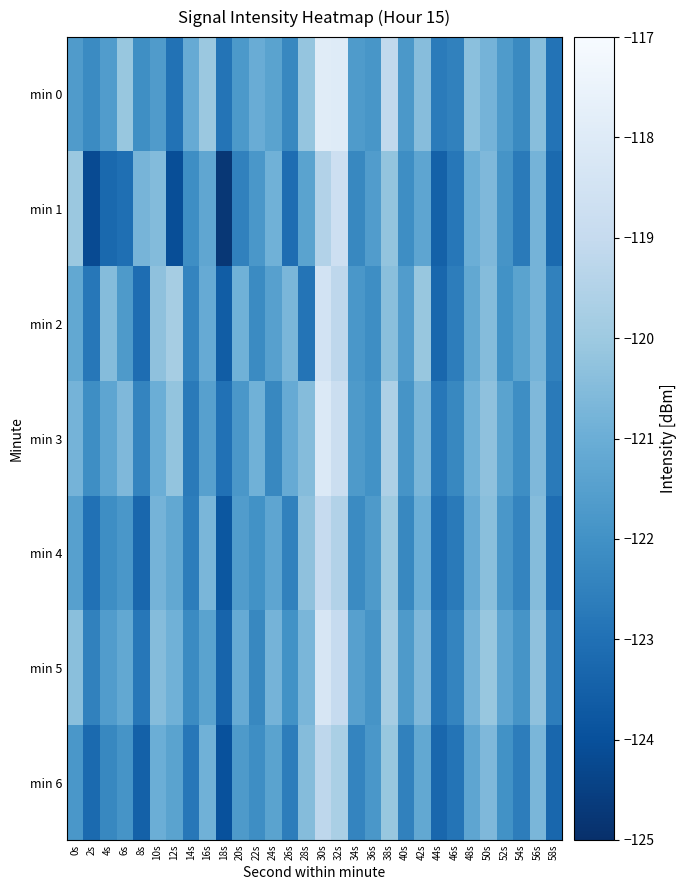

Reading left to right, what are all the values shown in this chart?

min 0: 0s=-121.6	2s=-122.2	4s=-121.6	6s=-120.1	8s=-122.1	10s=-121.6	12s=-122.9	14s=-121.1	16s=-120.0	18s=-122.9	20s=-121.7	22s=-121.0	24s=-121.4	26s=-122.3	28s=-120.2	30s=-117.9	32s=-118.0	34s=-121.7	36s=-121.8	38s=-119.1	40s=-121.8	42s=-120.4	44s=-122.7	46s=-122.5	48s=-120.4	50s=-120.8	52s=-121.7	54s=-122.2	56s=-120.4	58s=-122.9
min 1: 0s=-120.0	2s=-124.2	4s=-123.2	6s=-123.0	8s=-120.8	10s=-120.5	12s=-124.1	14s=-122.1	16s=-121.3	18s=-124.8	20s=-122.5	22s=-121.8	24s=-120.9	26s=-123.1	28s=-121.4	30s=-119.5	32s=-118.7	34s=-122.3	36s=-121.6	38s=-120.2	40s=-122.1	42s=-121.3	44s=-123.5	46s=-122.8	48s=-121.0	50s=-120.6	52s=-121.9	54s=-122.7	56s=-120.8	58s=-123.2
min 2: 0s=-121.2	2s=-122.8	4s=-120.5	6s=-121.7	8s=-123.1	10s=-120.3	12s=-119.8	14s=-122.4	16s=-121.1	18s=-123.6	20s=-120.9	22s=-122.2	24s=-121.5	26s=-120.7	28s=-122.9	30s=-118.5	32s=-119.2	34s=-121.8	36s=-122.1	38s=-120.4	40s=-121.6	42s=-120.1	44s=-123.3	46s=-122.6	48s=-121.2	50s=-120.5	52s=-122.0	54s=-121.4	56s=-120.8	58s=-122.5
min 3: 0s=-120.8	2s=-122.1	4s=-121.3	6s=-120.6	8s=-122.4	10s=-121.0	12s=-120.2	14s=-122.7	16s=-121.5	18s=-123.0	20s=-121.8	22s=-120.9	24s=-122.3	26s=-121.1	28s=-120.5	30s=-118.1	32s=-118.8	34s=-121.7	36s=-122.0	38s=-119.6	40s=-121.9	42s=-120.7	44s=-122.8	46s=-122.3	48s=-120.9	50s=-120.3	52s=-121.4	54s=-122.1	56s=-120.6	58s=-122.7
min 4: 0s=-121.5	2s=-123.0	4s=-122.1	6s=-121.8	8s=-123.3	10s=-120.8	12s=-121.2	14s=-122.6	16s=-120.7	18s=-123.8	20s=-121.6	22s=-122.0	24s=-121.3	26s=-122.5	28s=-120.3	30s=-119.0	32s=-119.5	34s=-122.2	36s=-121.7	38s=-120.0	40s=-122.3	42s=-121.0	44s=-123.1	46s=-122.7	48s=-121.1	50s=-120.4	52s=-121.8	54s=-122.4	56s=-120.5	58s=-123.1
min 5: 0s=-120.4	2s=-122.5	4s=-121.6	6s=-121.2	8s=-122.8	10s=-120.5	12s=-120.9	14s=-122.2	16s=-121.4	18s=-123.4	20s=-121.1	22s=-122.3	24s=-120.8	26s=-122.0	28s=-120.7	30s=-118.3	32s=-119.0	34s=-121.5	36s=-121.9	38s=-119.8	40s=-121.7	42s=-120.6	44s=-122.9	46s=-122.4	48s=-120.8	50s=-120.1	52s=-121.3	54s=-121.9	56s=-120.3	58s=-122.6
min 6: 0s=-121.8	2s=-123.2	4s=-122.3	6s=-121.9	8s=-123.5	10s=-121.0	12s=-121.4	14s=-122.8	16s=-120.9	18s=-124.0	20s=-121.7	22s=-122.1	24s=-121.4	26s=-122.6	28s=-120.5	30s=-119.2	32s=-119.7	34s=-122.4	36s=-121.8	38s=-120.1	40s=-122.5	42s=-121.2	44s=-123.3	46s=-122.9	48s=-121.3	50s=-120.6	52s=-122.0	54s=-122.6	56s=-120.7	58s=-123.3